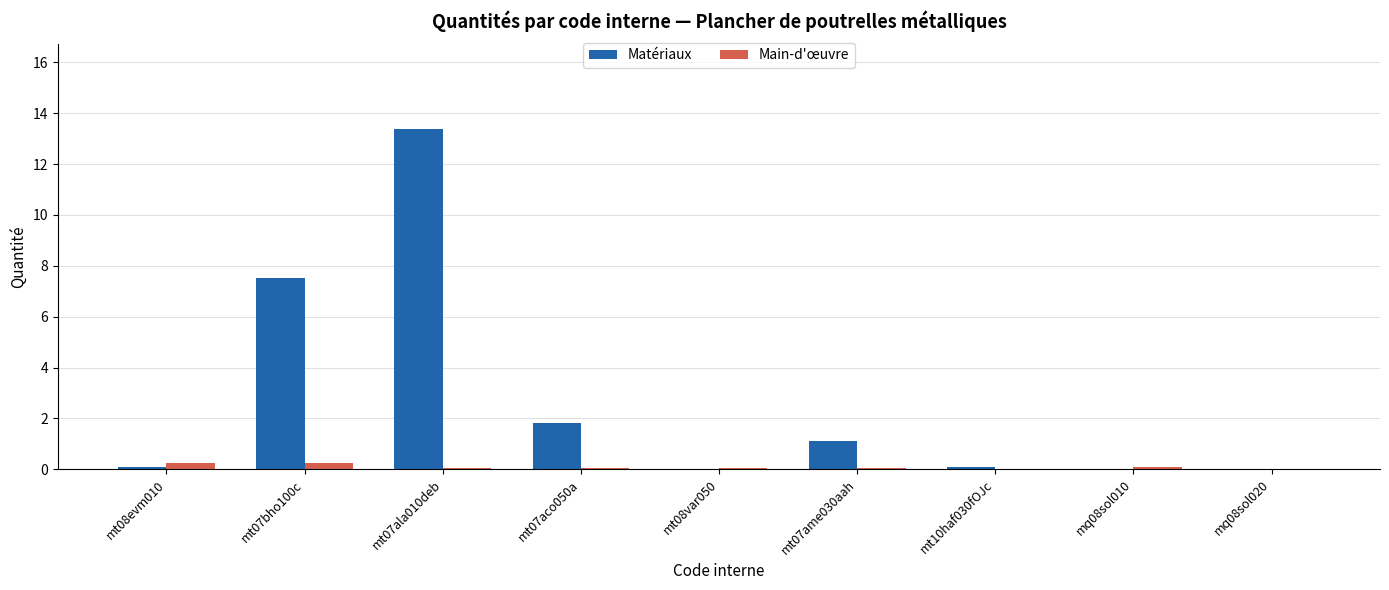

What is the spread (max minus min) of values at mt10haf030fOJc?

0.1